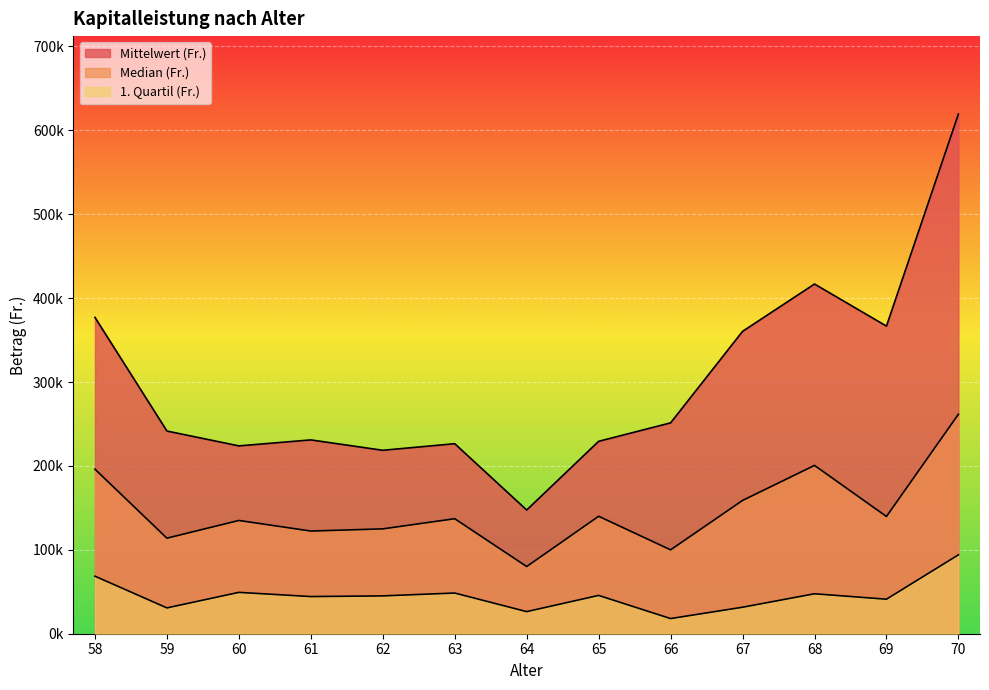

List the labels in order of Mittelwert (Fr.) value, largest first.

70, 68, 58, 69, 67, 66, 59, 61, 65, 63, 60, 62, 64